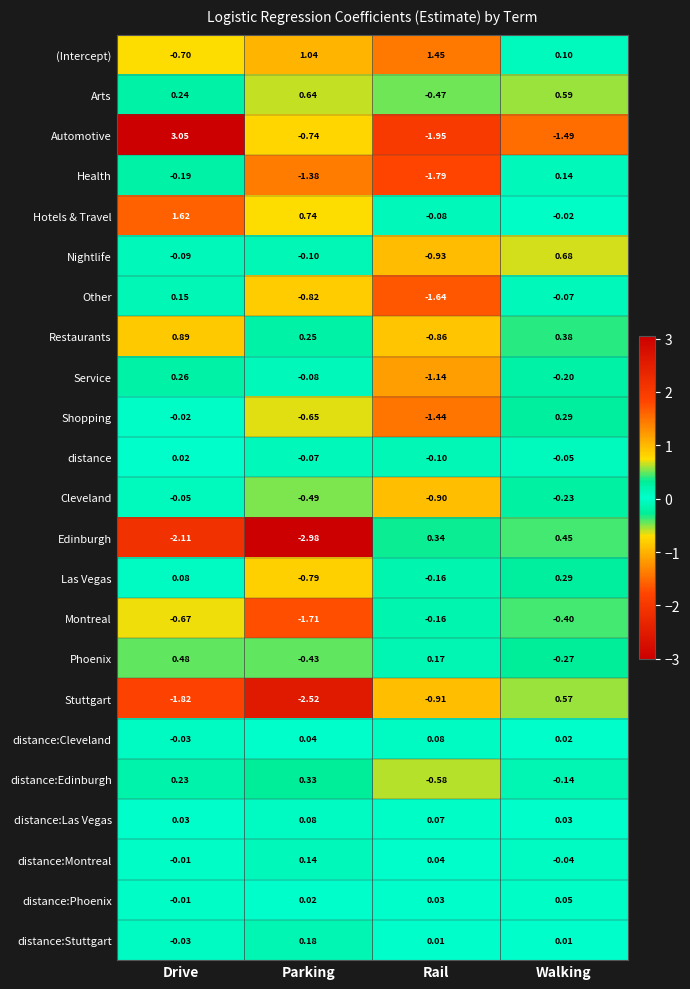

At which category does the chart reach its peak across all series?

Drive